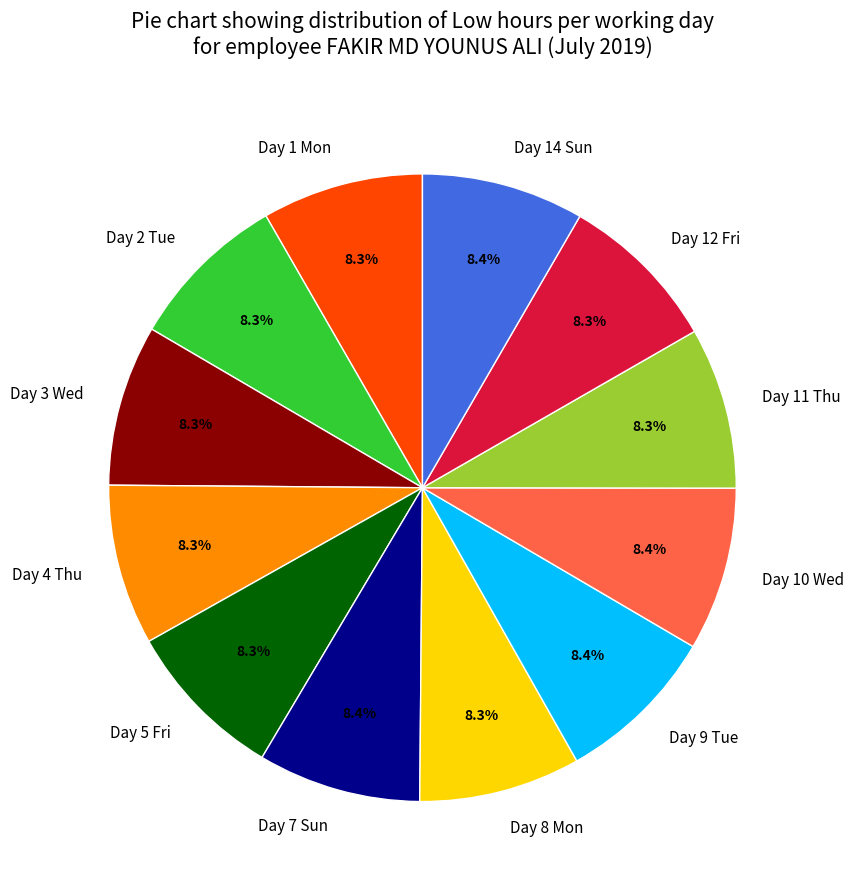

How much of the chart is everything except Day 2 Tue?

91.7%